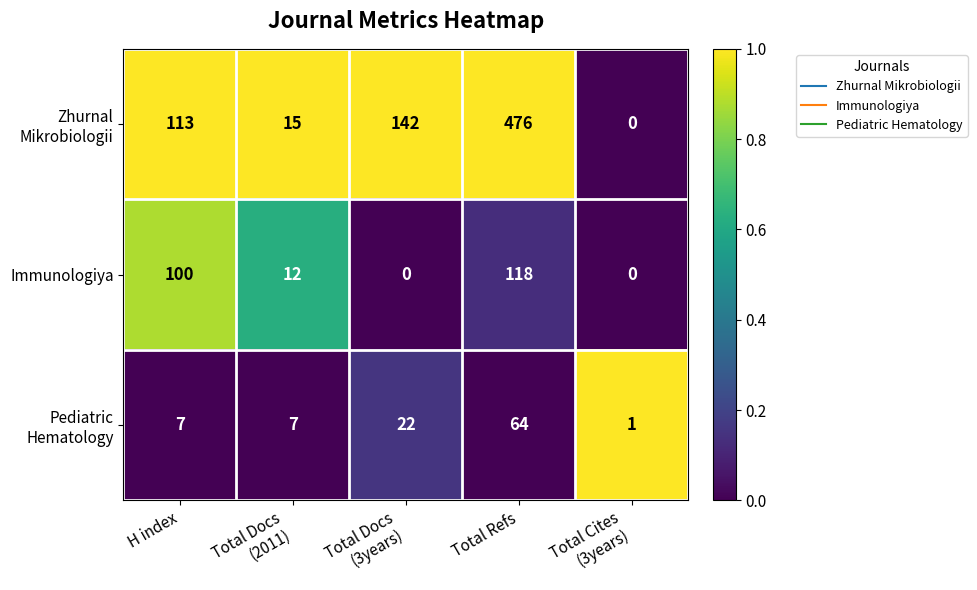

At which category is the sum across all series the highest?

Total Refs